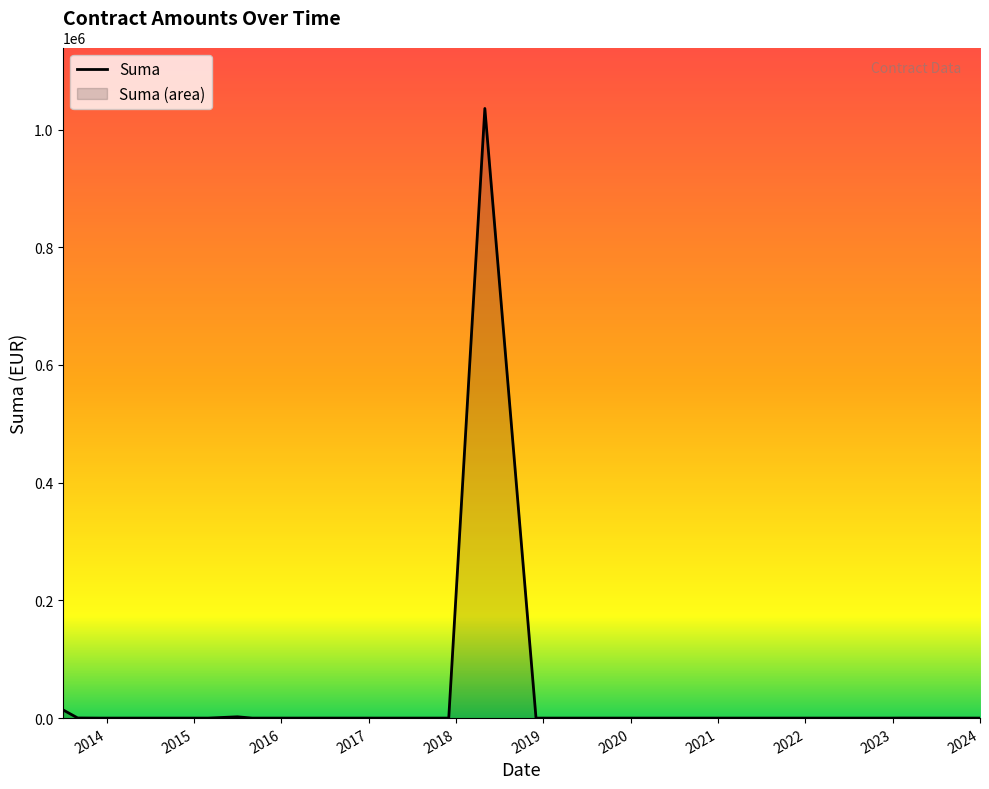

True or false: the data has more than 1 interior local peaks.

True